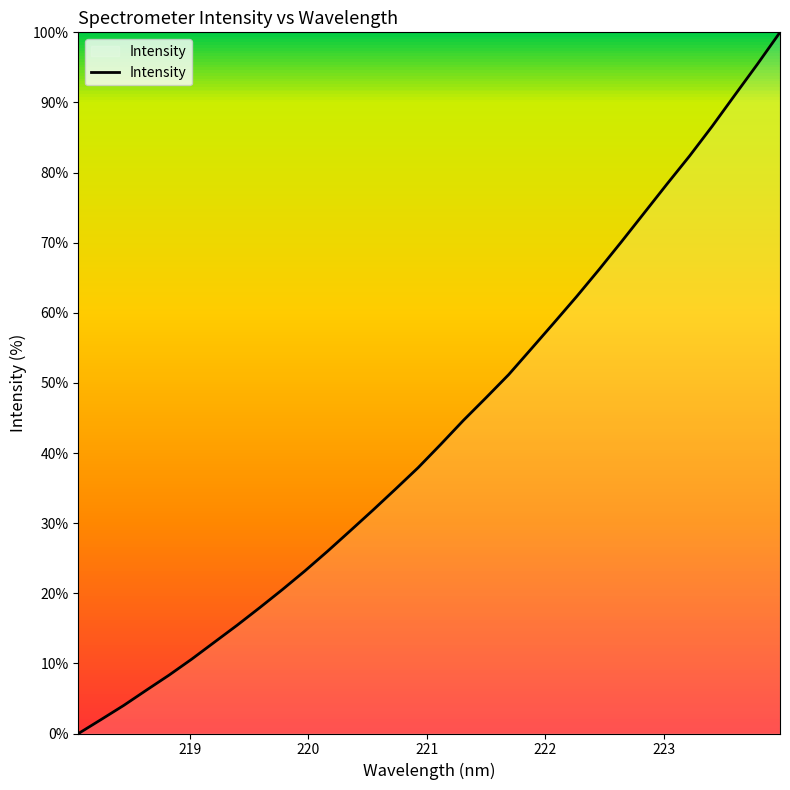

What is the difference between the maximum and minimum values?

100.0